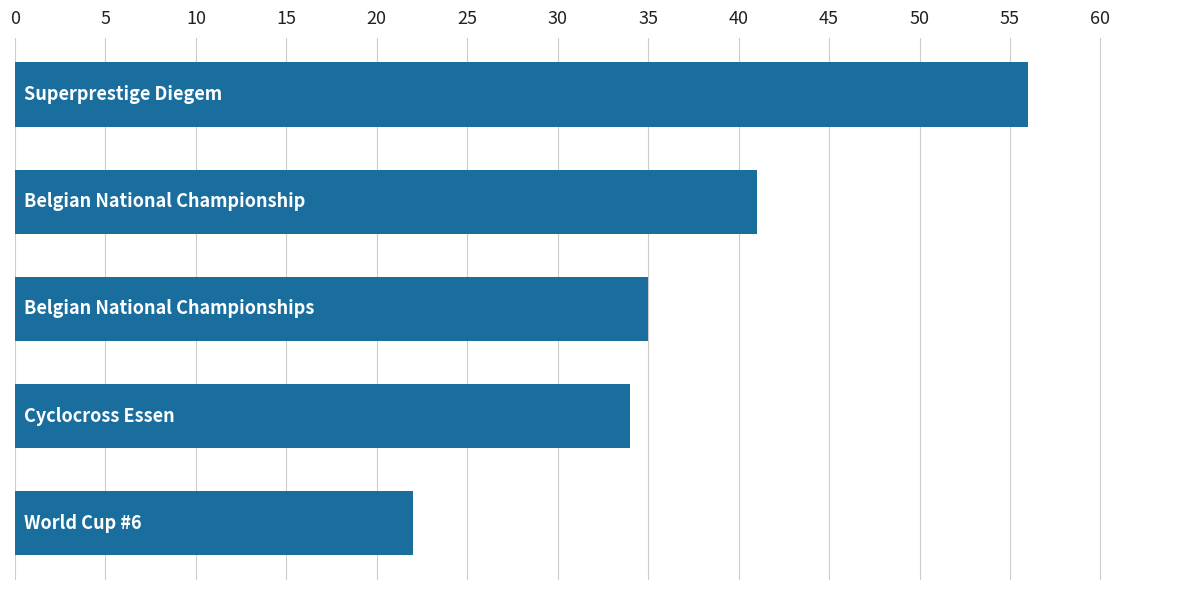

What is the average value?

38